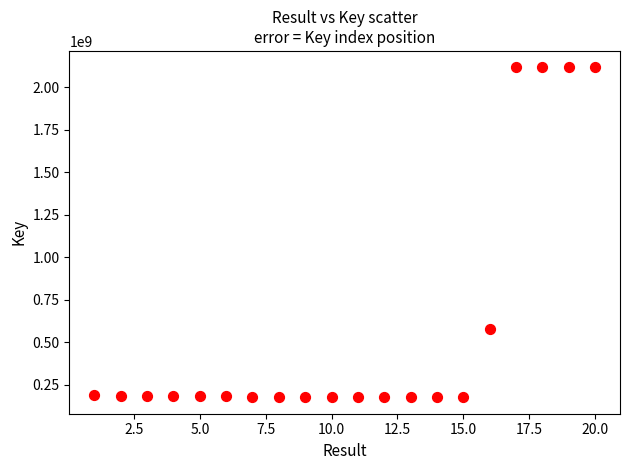

What Y value in the scatter plot is closest to 1146583818?

576195829